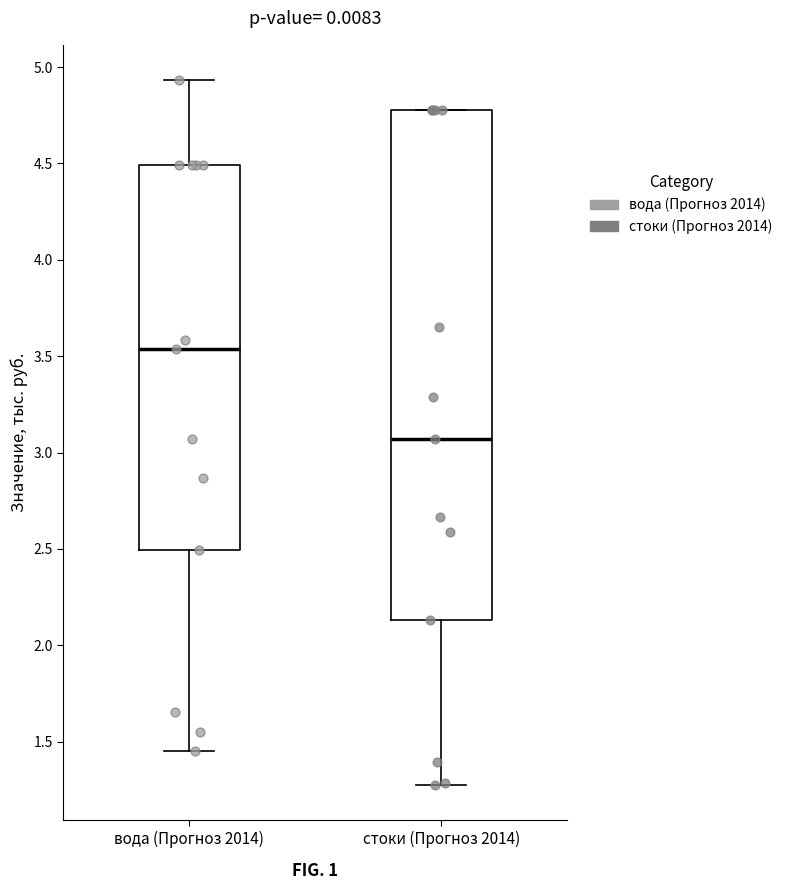

Reading left to right, transcribe this box plot: for each box, give where its median line is, the range the box spans, and where its two whiskers end, as read against the y-axis. The values are not printed on the chart, so give them approximately, as read against the axis.

вода (Прогноз 2014): median 3.55, box 2.50 to 4.50, whiskers 1.45 to 4.95
стоки (Прогноз 2014): median 3.05, box 2.15 to 4.80, whiskers 1.25 to 4.80